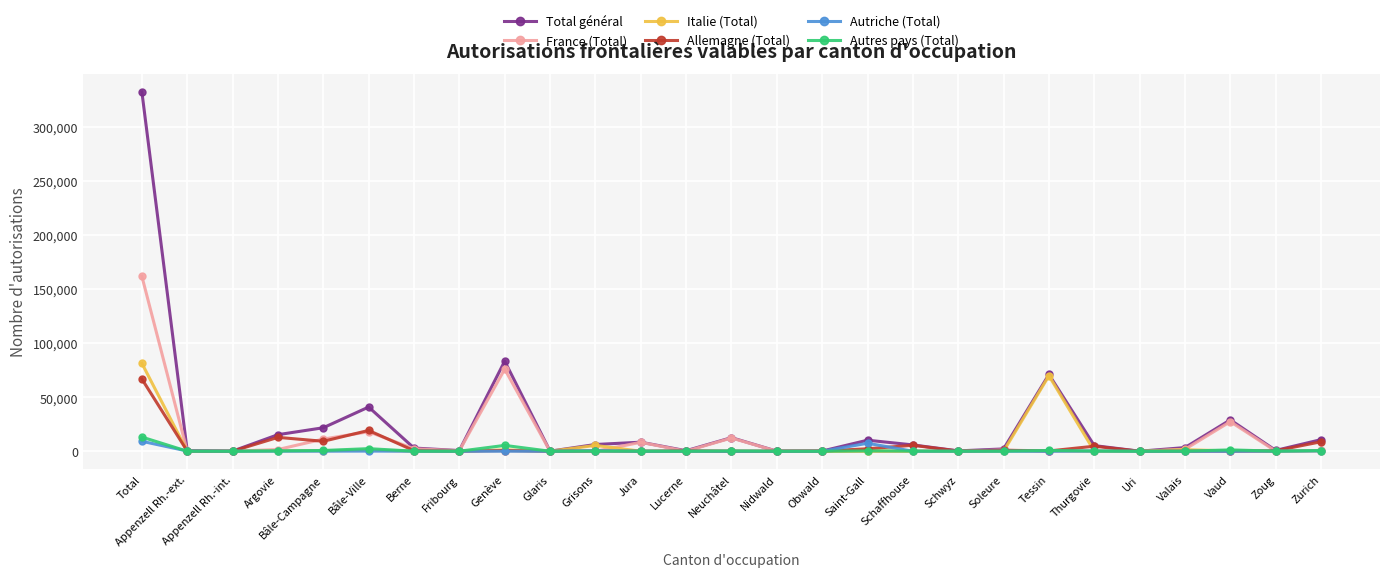

In Allemagne (Total), how many points are higher than both neighbors (excluding endpoints)?

8